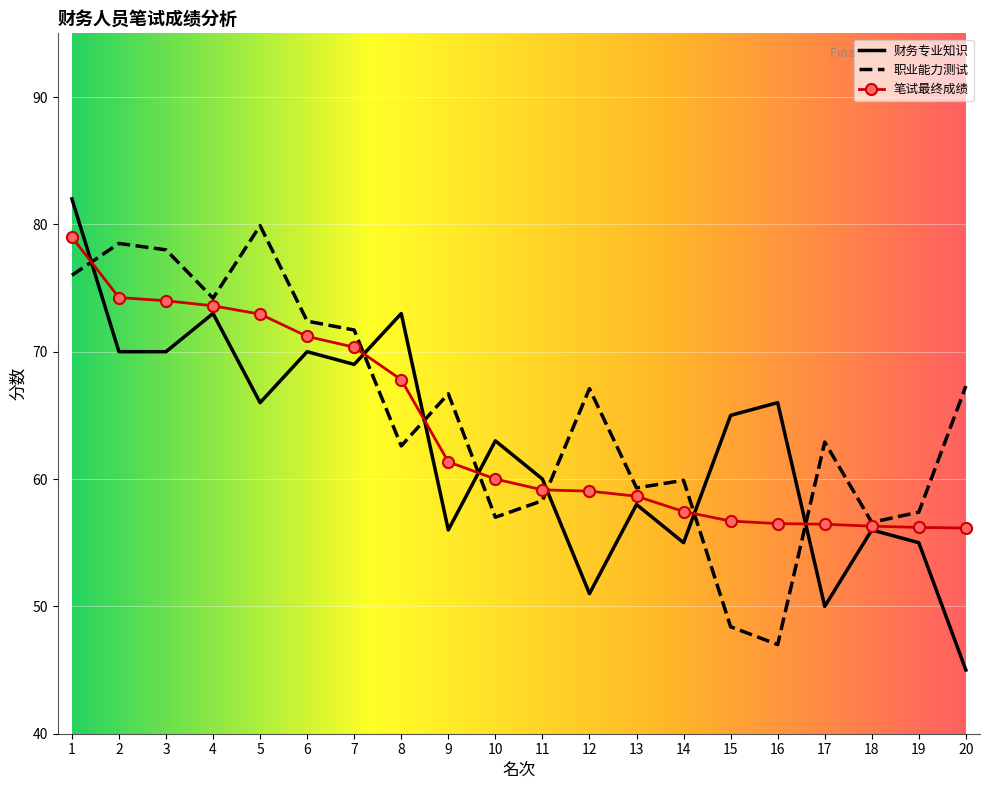

Where do 职业能力测试 and 财务专业知识 first cross each other?

1 and 2